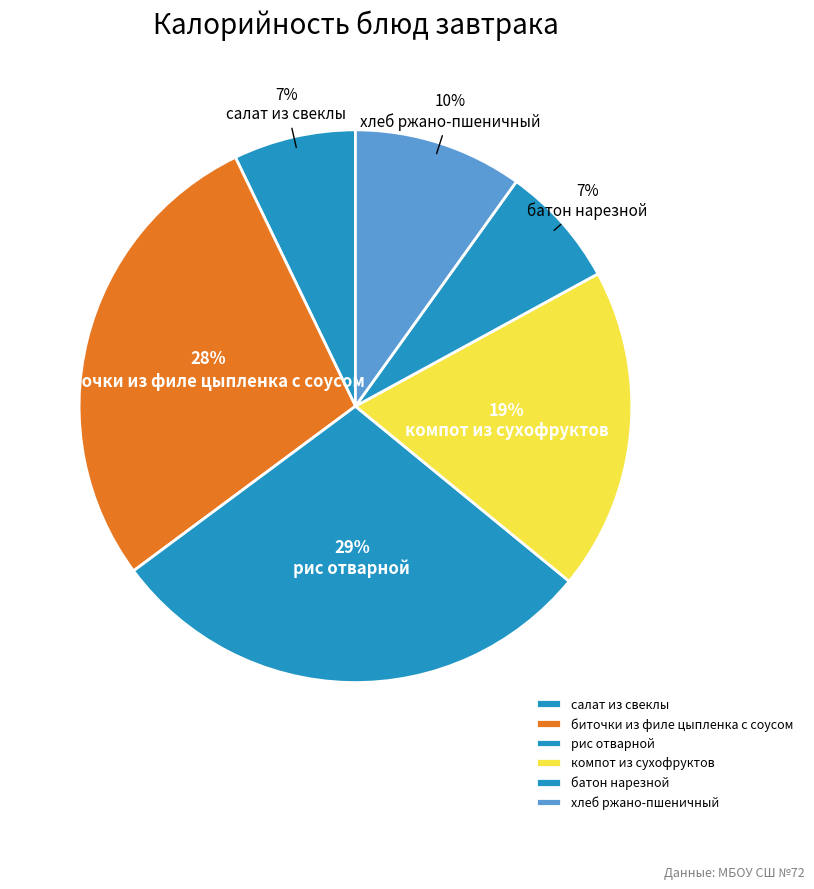

What is the total percentage of салат из свеклы and хлеб ржано-пшеничный?

17.0%